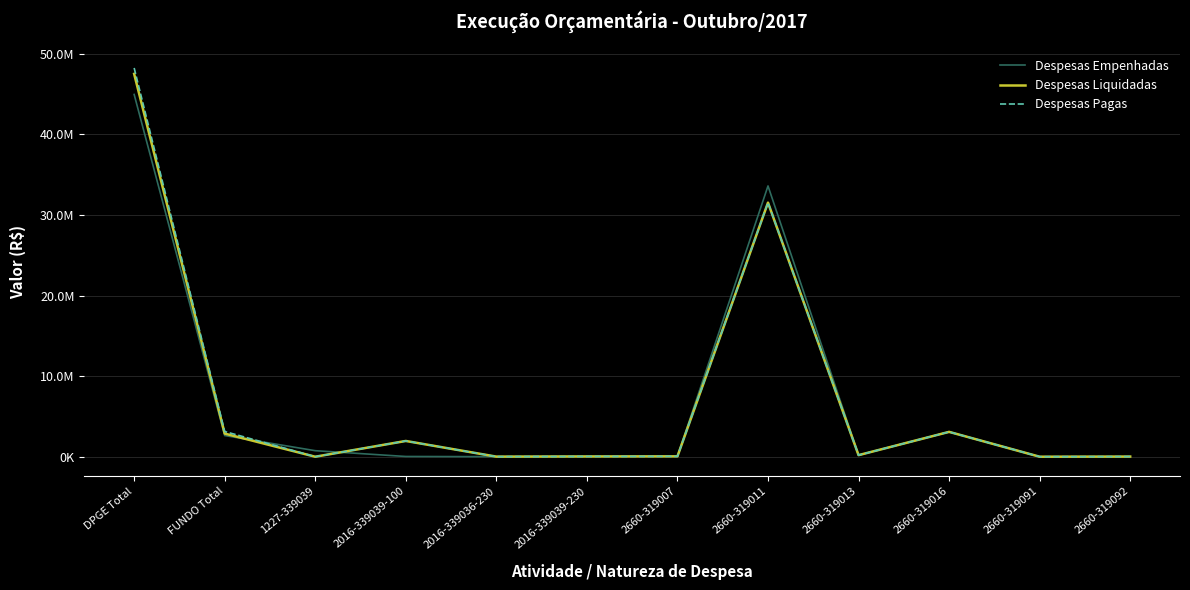

What are all the series names shown in the legend?

Despesas Empenhadas, Despesas Liquidadas, Despesas Pagas